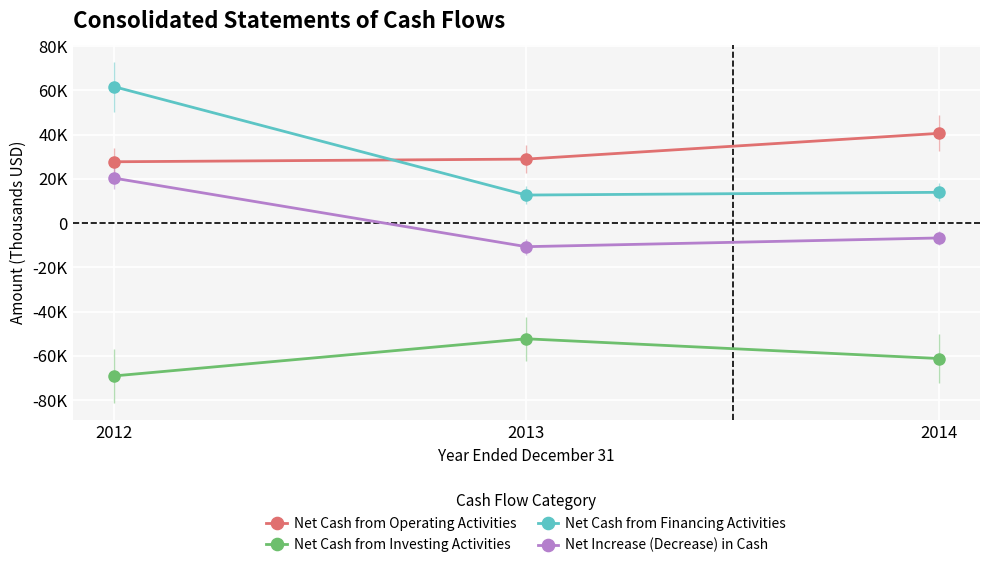

What is the value of the Net Increase (Decrease) in Cash point at the 1st from the left?

20382